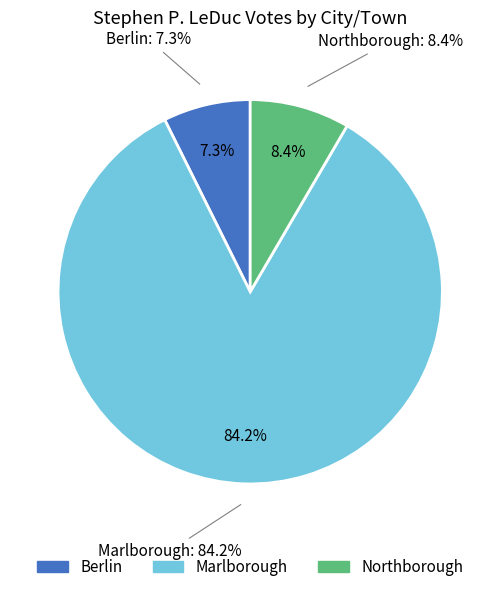

To the nearest percent, what percentage of the pie is Marlborough?

84%